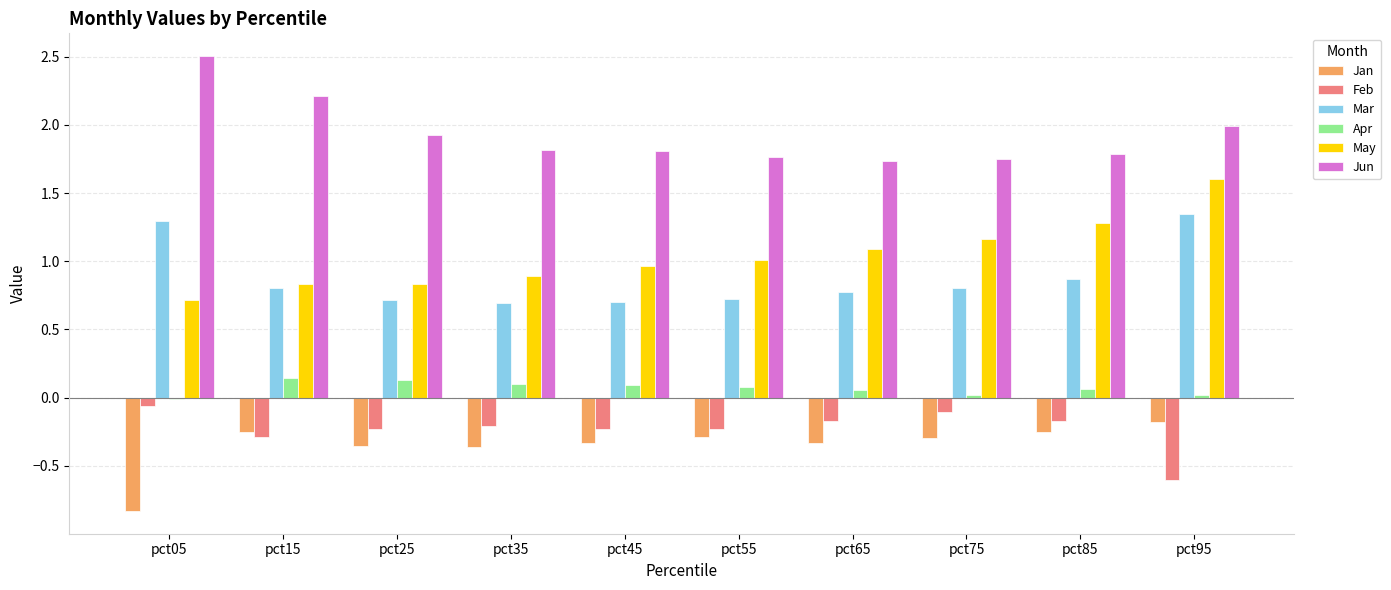

What is the difference between the highest and lowest values at pct55?

2.1